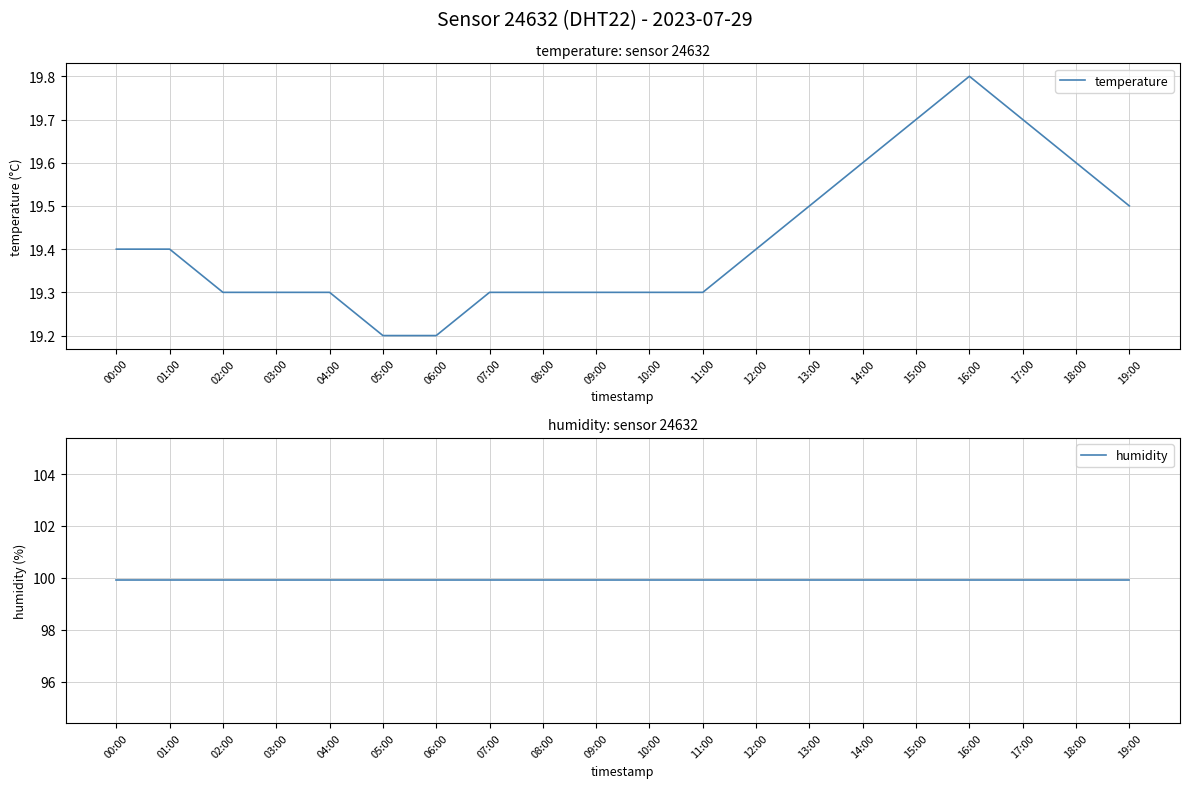

Is it true that humidity equals 99.9 at 04:00?

True